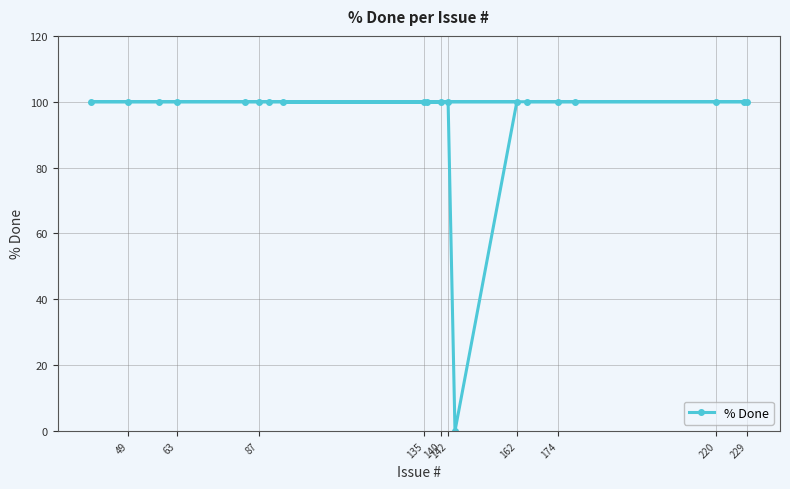

Which category has the highest value across all series?

140